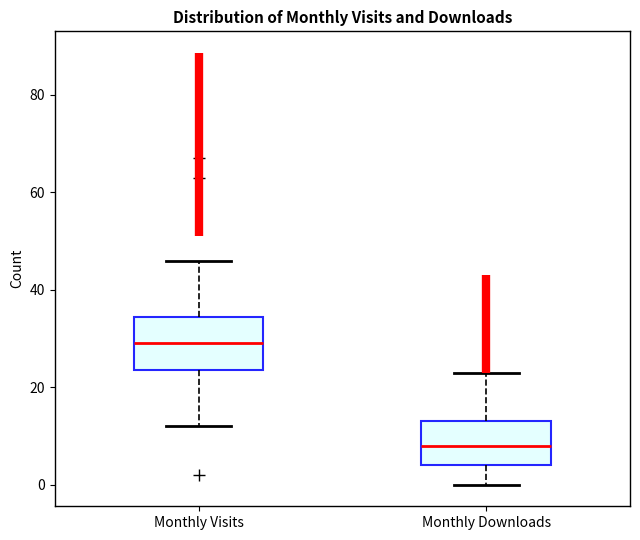

Where does the lower whisker of the box for Monthly Downloads end on the y-axis? The values are not printed on the chart, so give them approximately, as read against the axis.

0